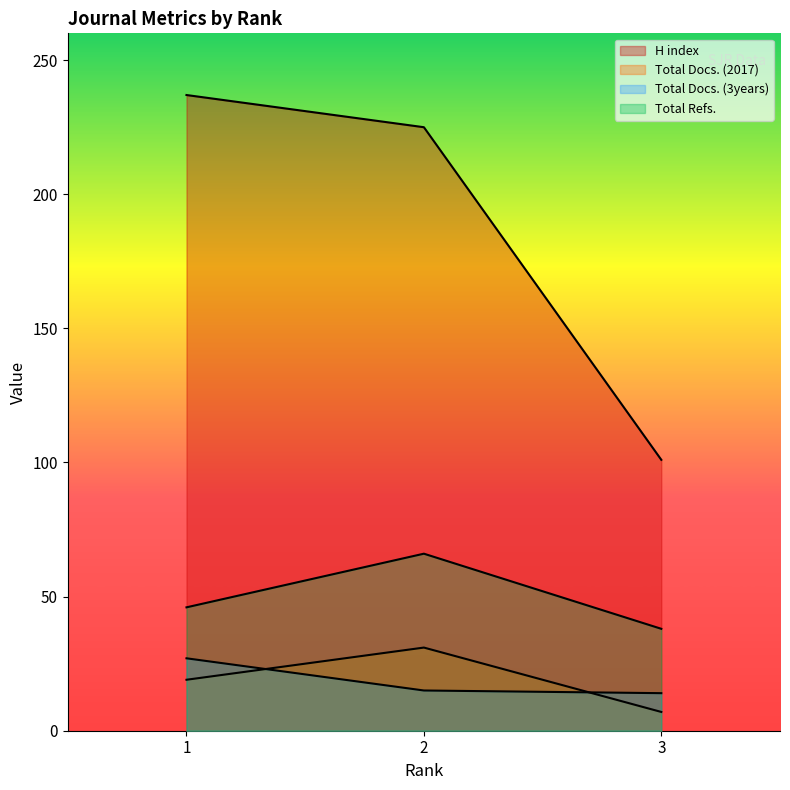

At which category is the sum across all series the highest?

2